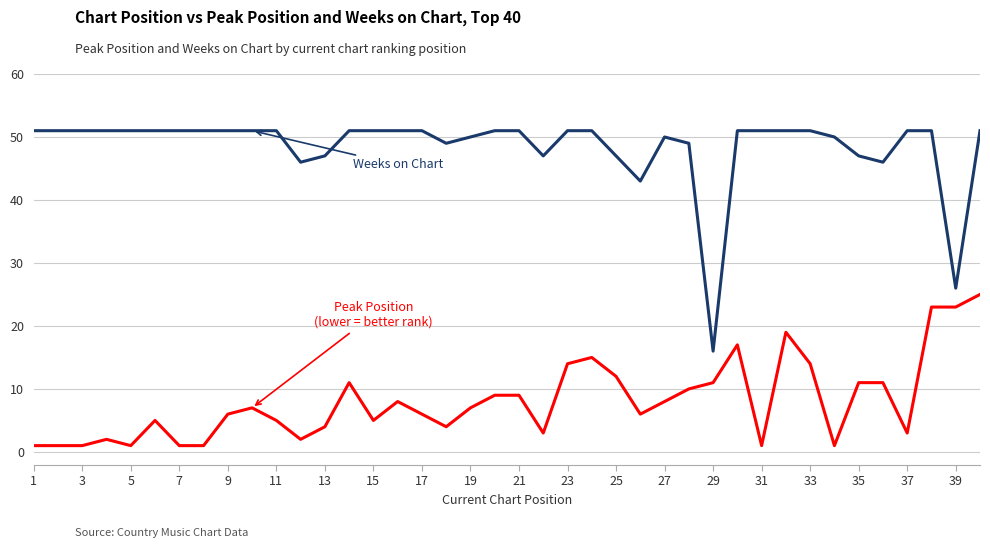

What is the maximum value shown in the chart?

51